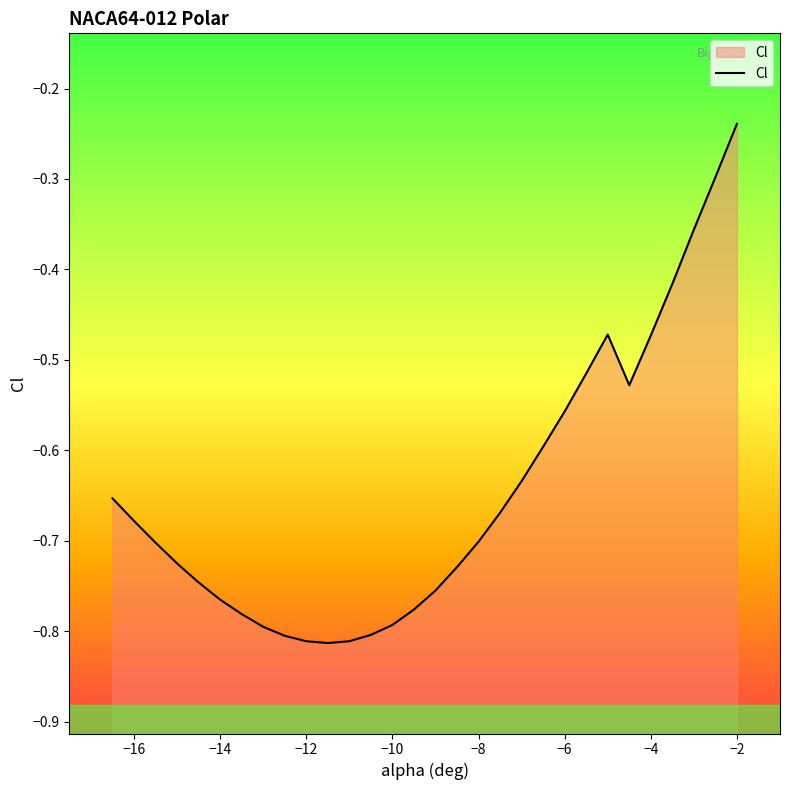

Count the number of data series in this chart.

1